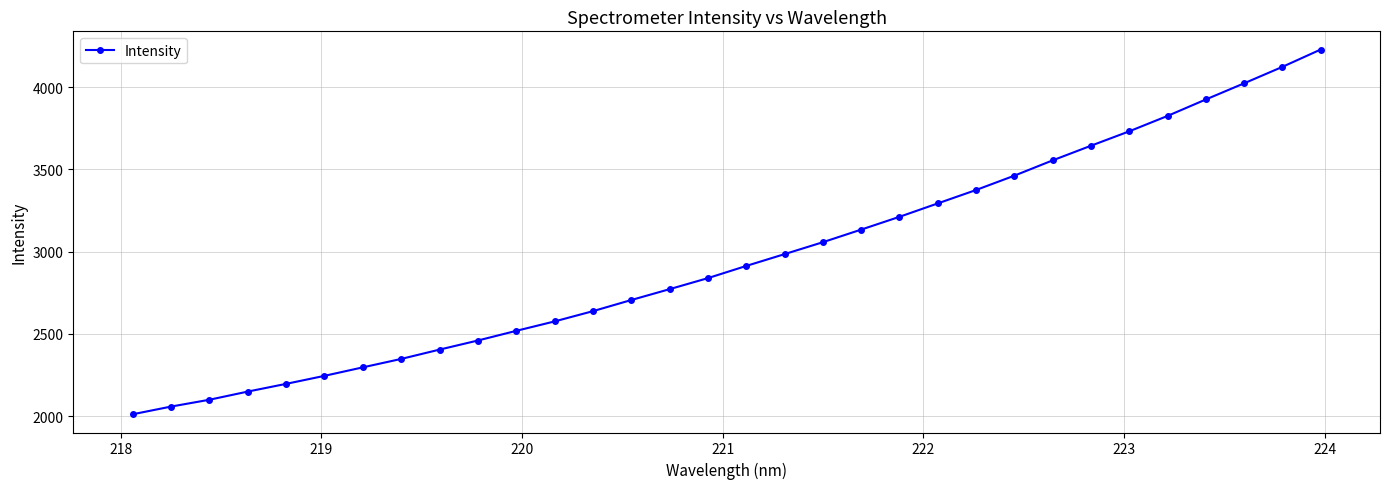

Reading left to right, list all the values displayed in this chart.

2011.7	2058.4	2099.9	2149.6	2196.5	2245.2	2296.8	2348.0	2404.6	2460.0	2518.7	2575.9	2638.3	2705.9	2771.9	2839.0	2913.0	2984.8	3057.3	3133.9	3211.6	3293.2	3374.6	3461.7	3554.7	3643.6	3731.2	3824.8	3924.7	4022.9	4122.9	4228.1